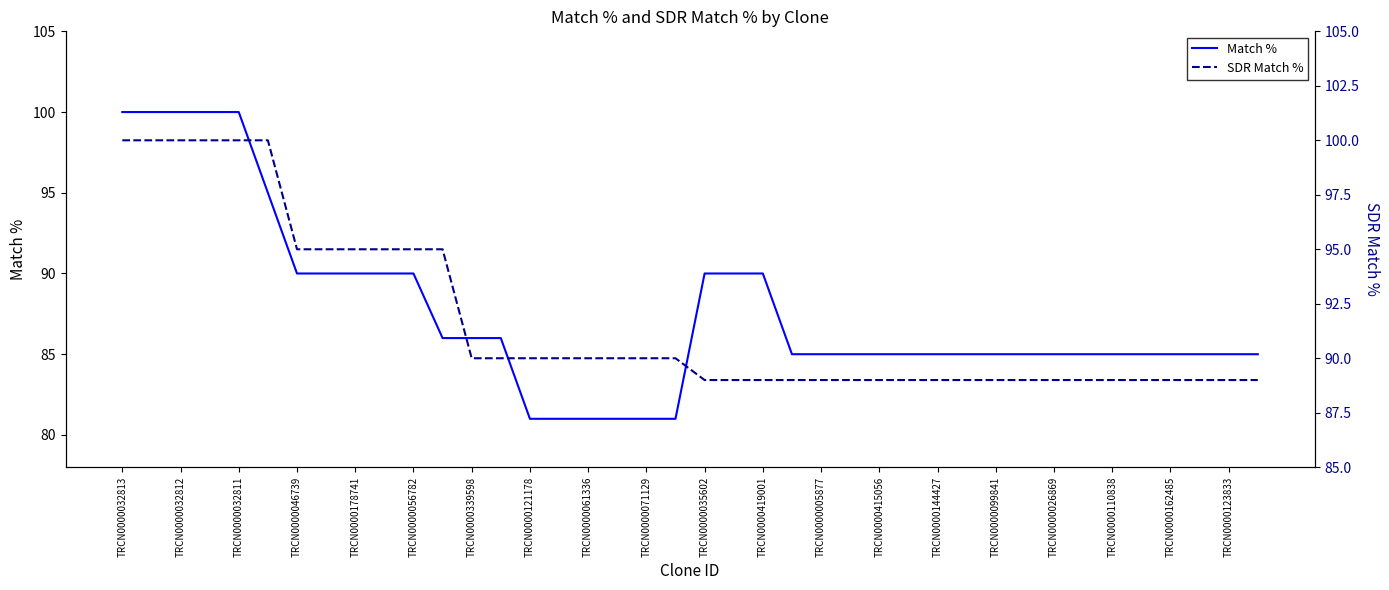

Rank the series by their average value, from lowest to highest.

Match %, SDR Match %